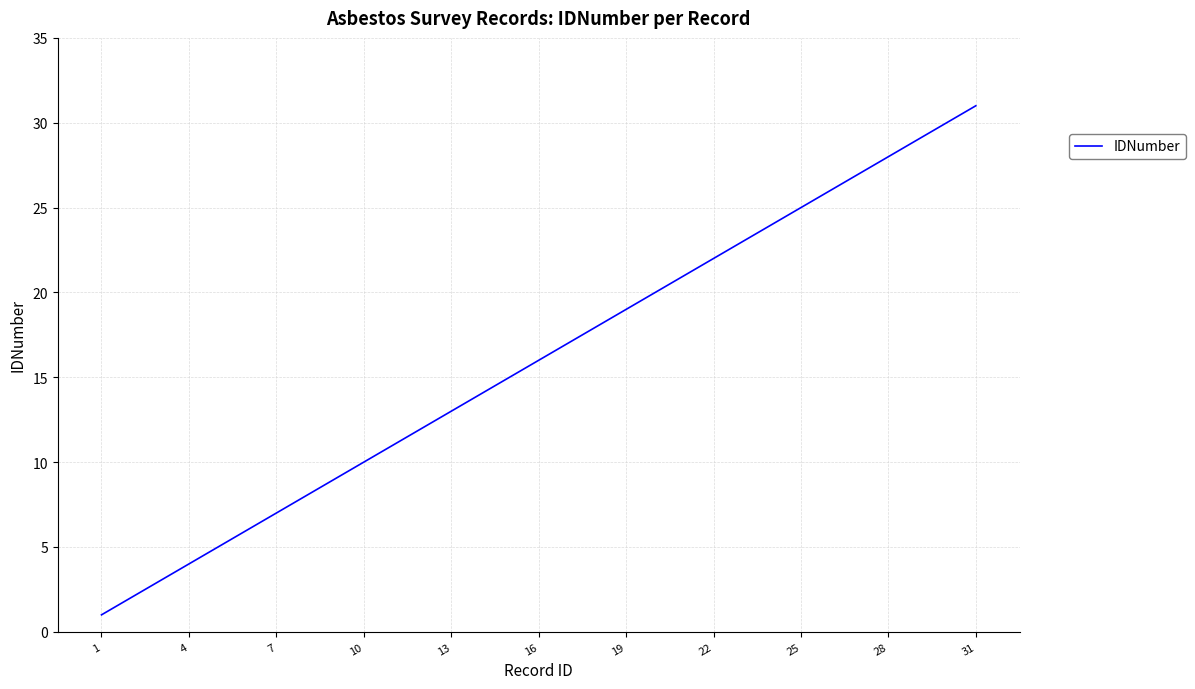

What is the difference between the maximum and minimum values?

30